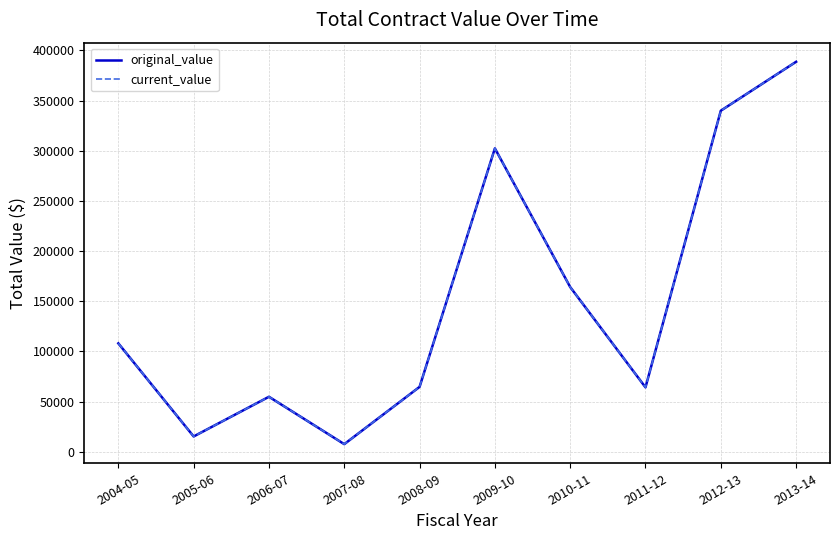

Does the chart display data point markers on the line(s)?

No